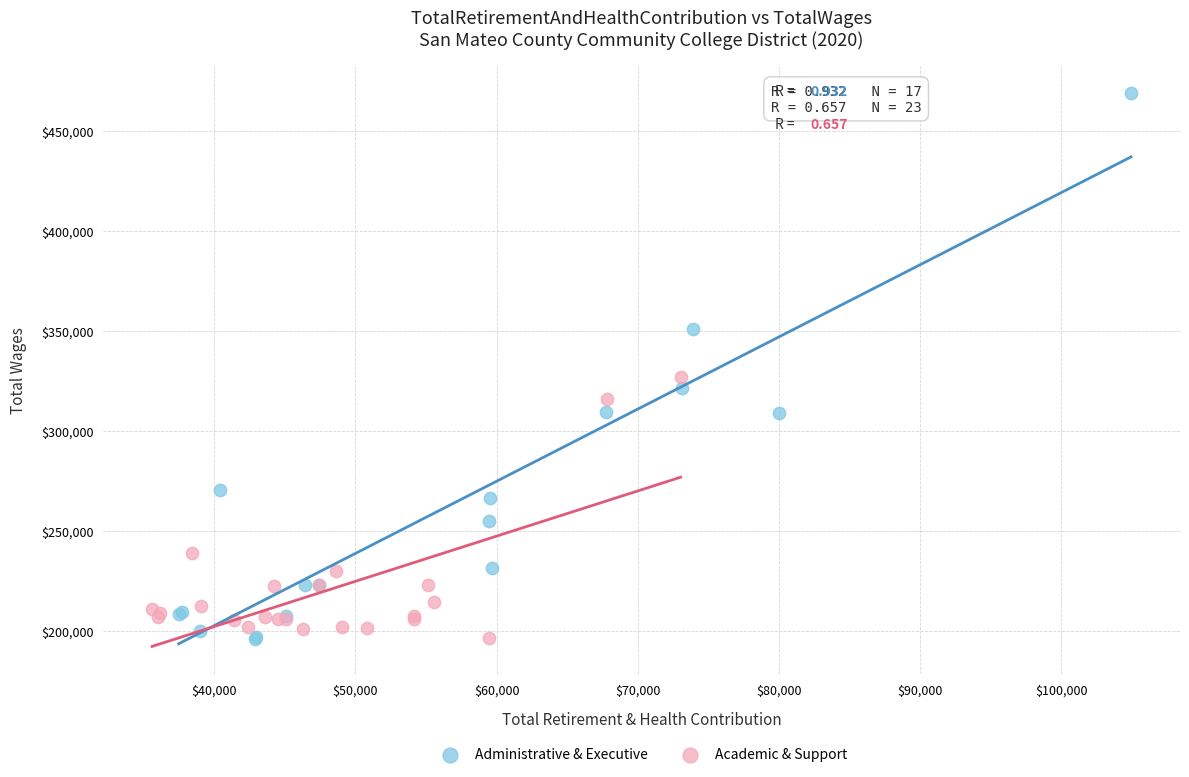

Which series has the widest spread of Y values?

Administrative & Executive